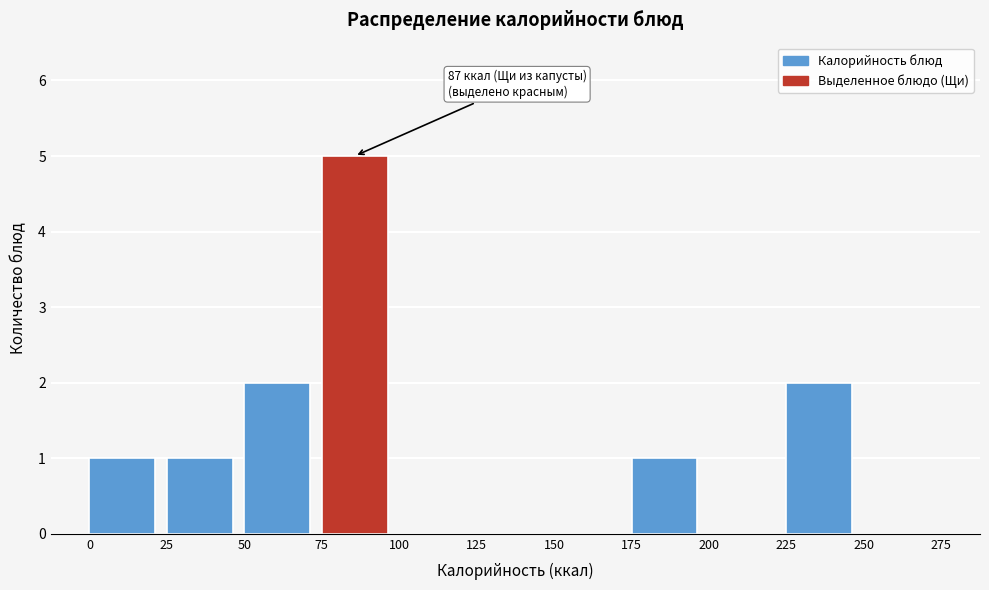

Which range on the x-axis has the tallest bar?

75 to 100